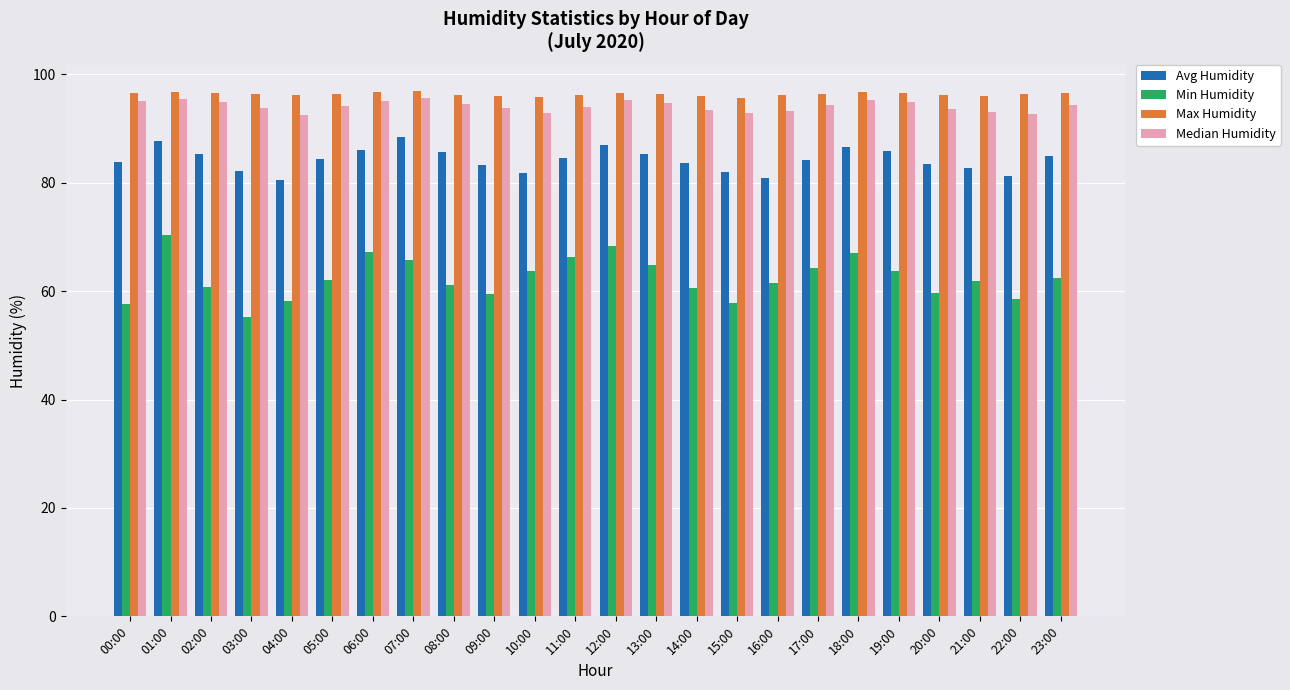

What is the maximum value for Median Humidity?

95.6